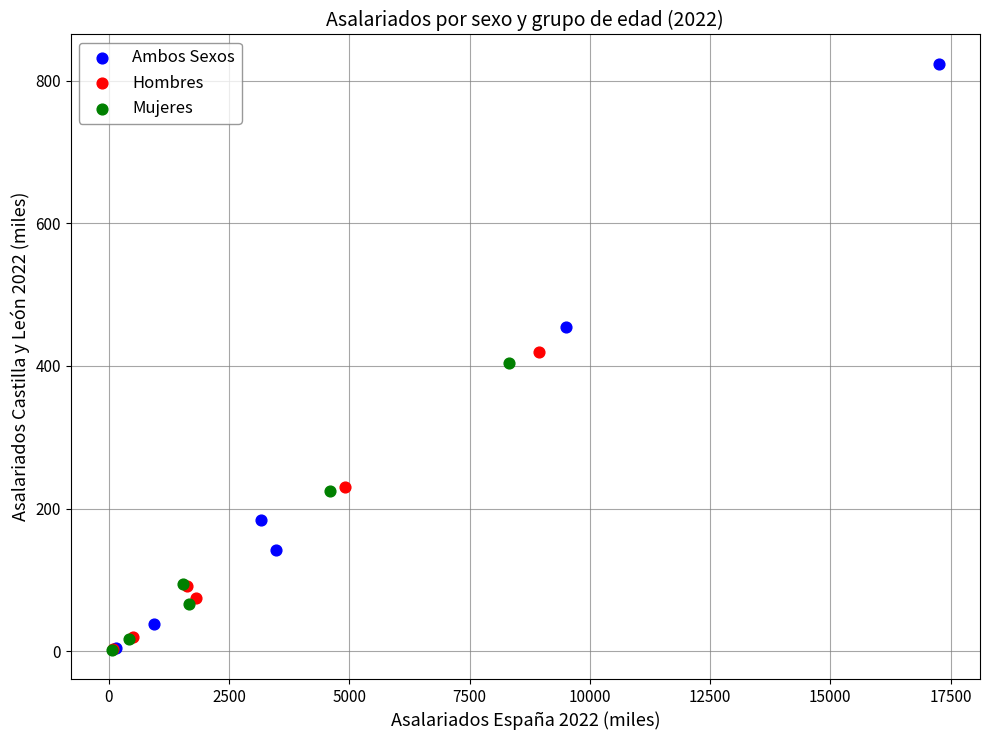

Which series has the largest Y range (max minus min)?

Ambos Sexos